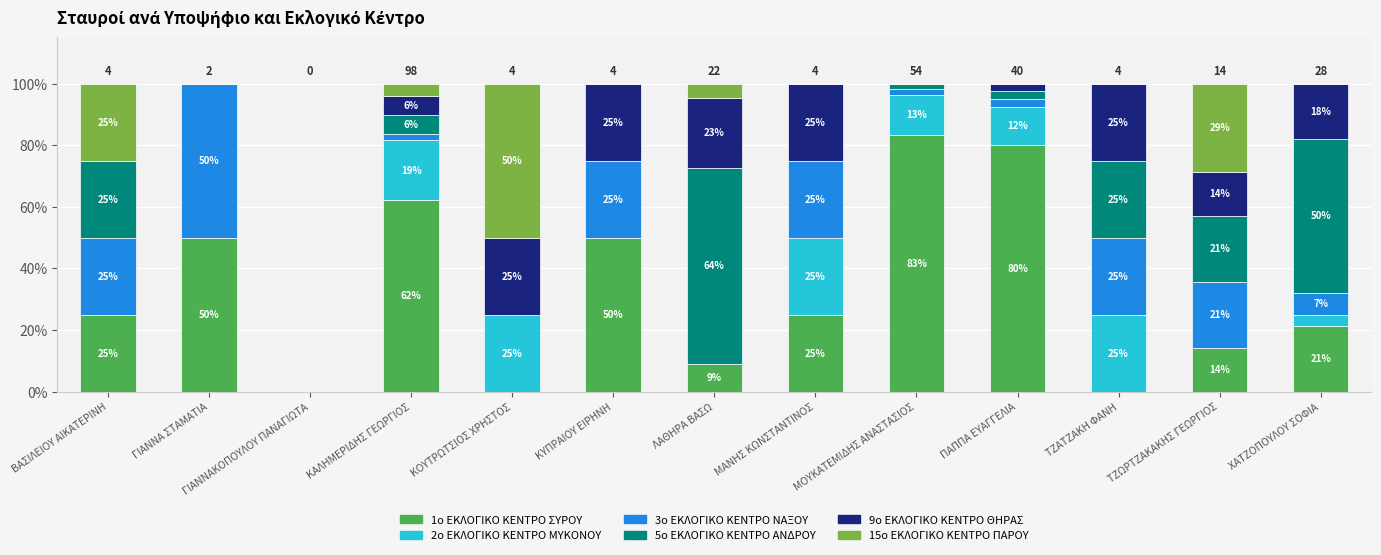

Count the number of data series in this chart.

6